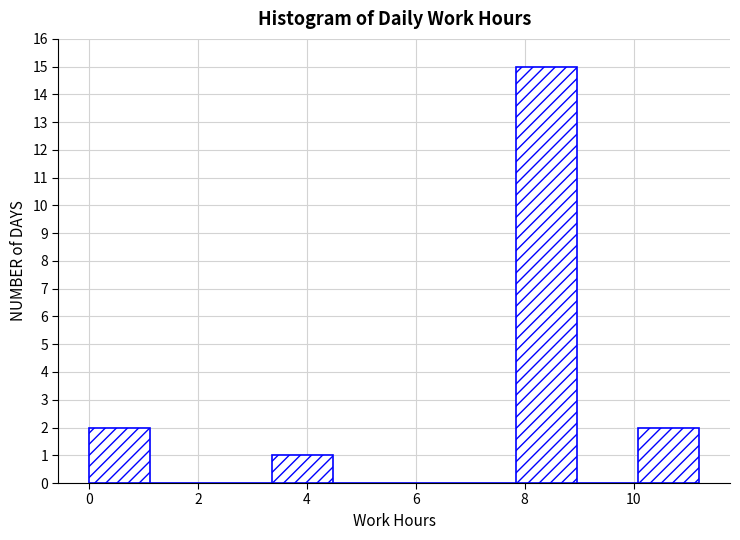

What is the height of the bar covering 0.0 to 1.2 on the x-axis? Neither the bar edges nor the heights are printed on the chart, so give them approximately, as read against the axes.

2